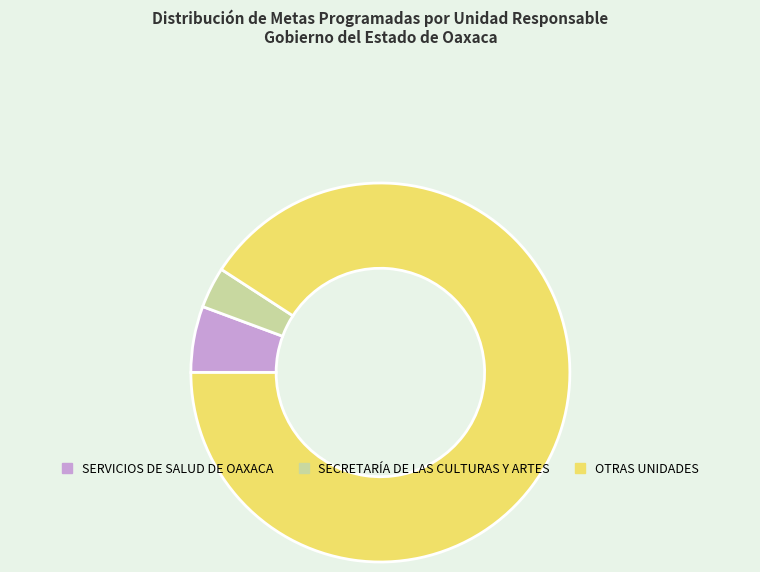

Is there a majority slice in this chart?

Yes